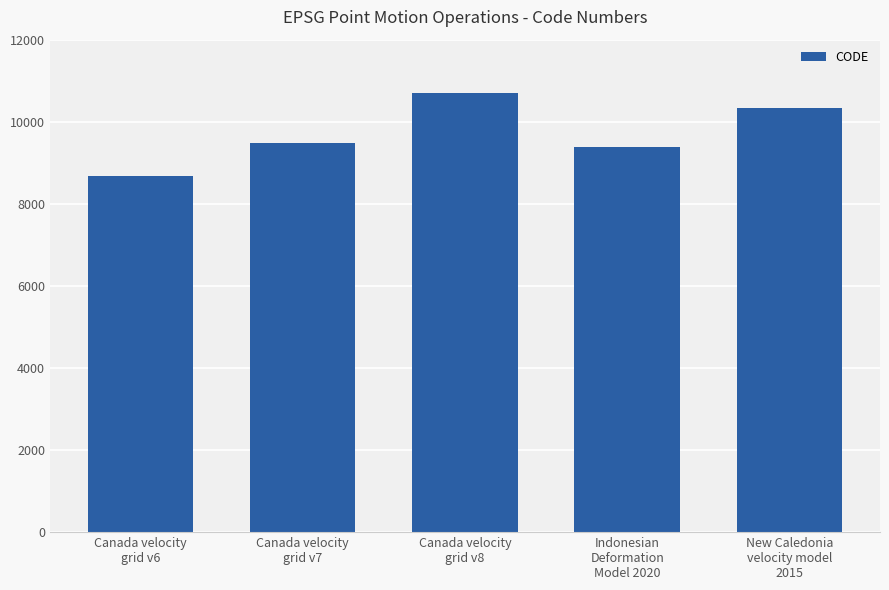

What is the smallest value displayed?

8676